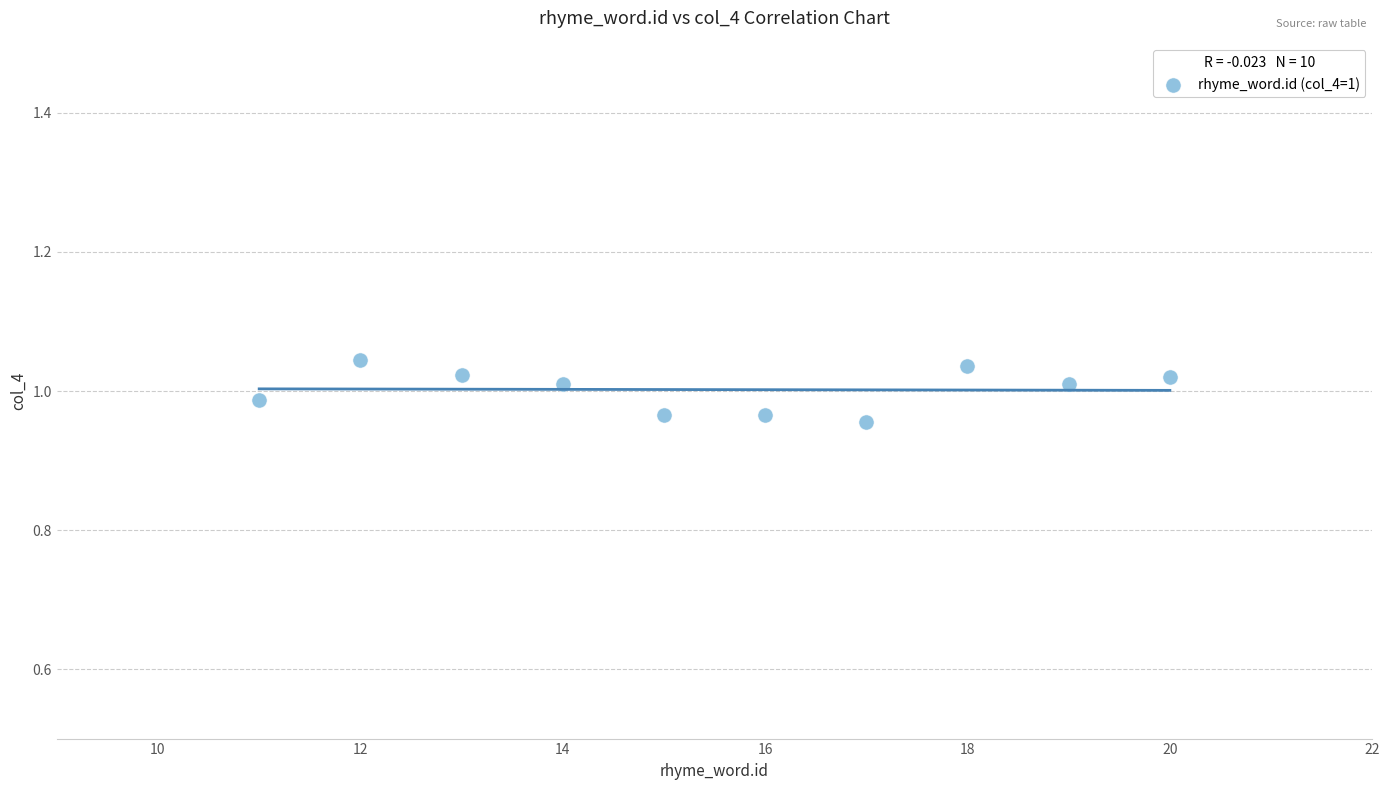

What is the average X value?

15.5